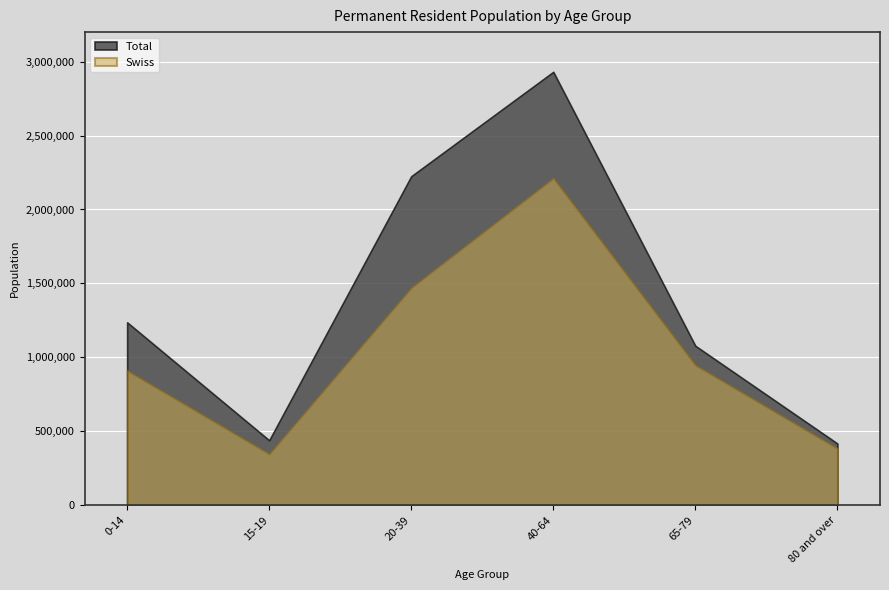

Is it true that Swiss equals 2088022 at 20-39?

False